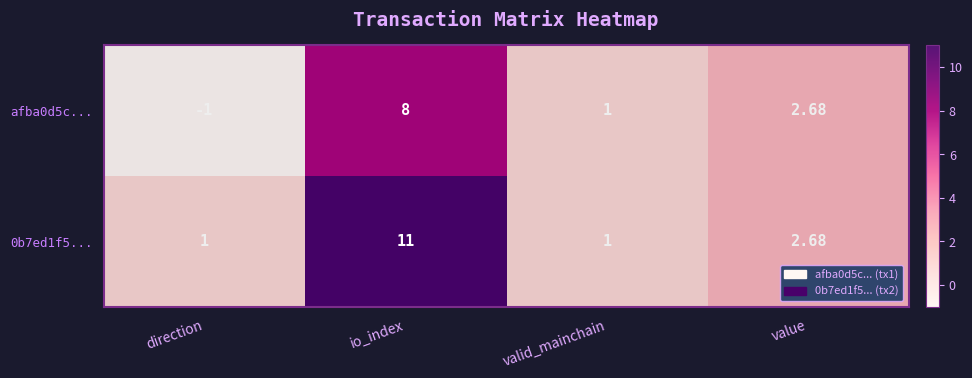

At which label does 0b7ed1f5... first exceed 2?

io_index